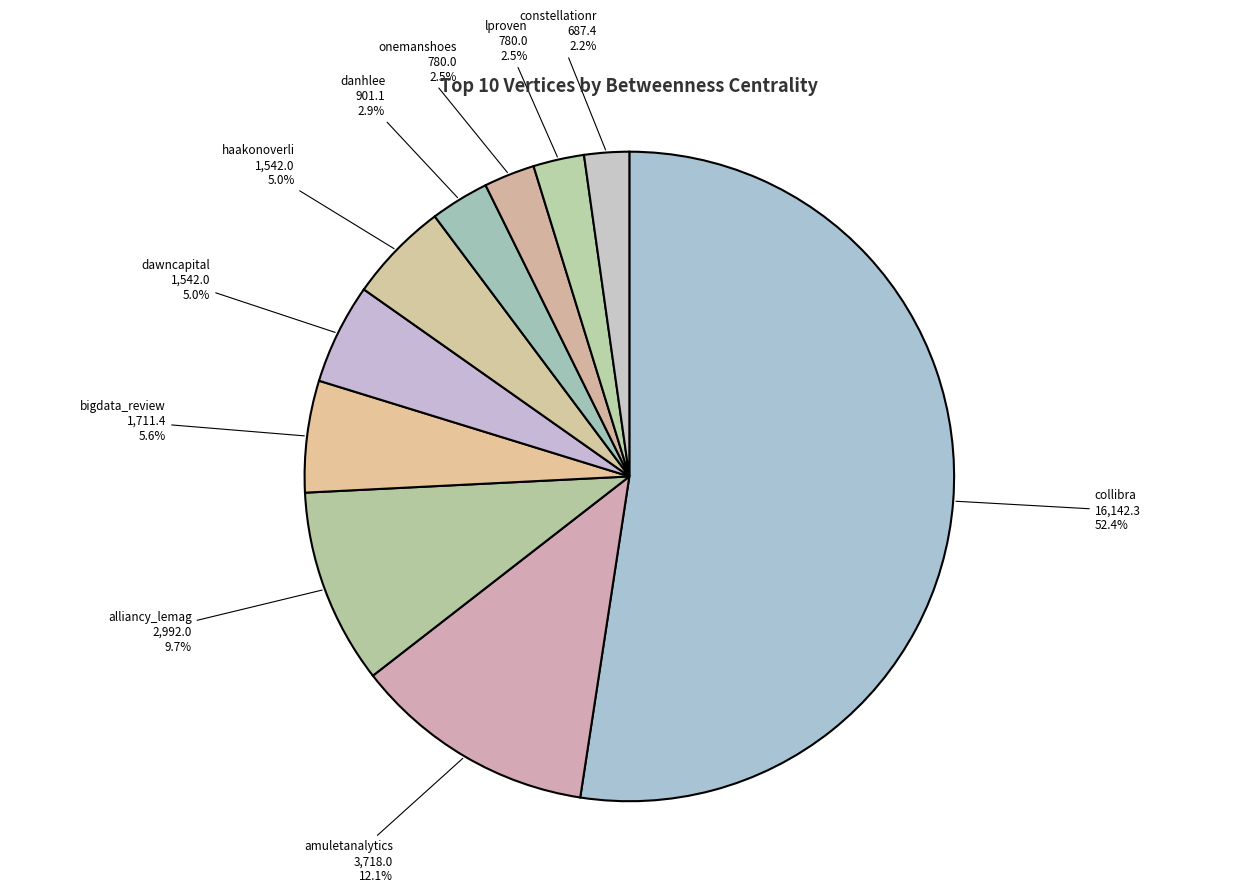

How many segments does this pie chart have?

10